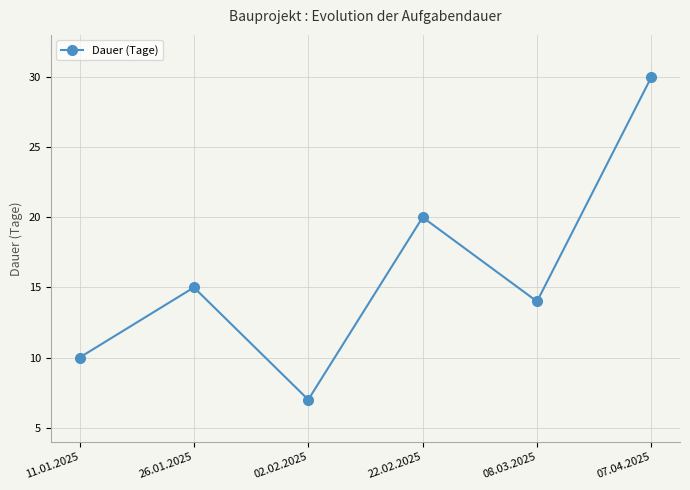

Rank the categories by value from lowest to highest.

02.02.2025, 11.01.2025, 08.03.2025, 26.01.2025, 22.02.2025, 07.04.2025